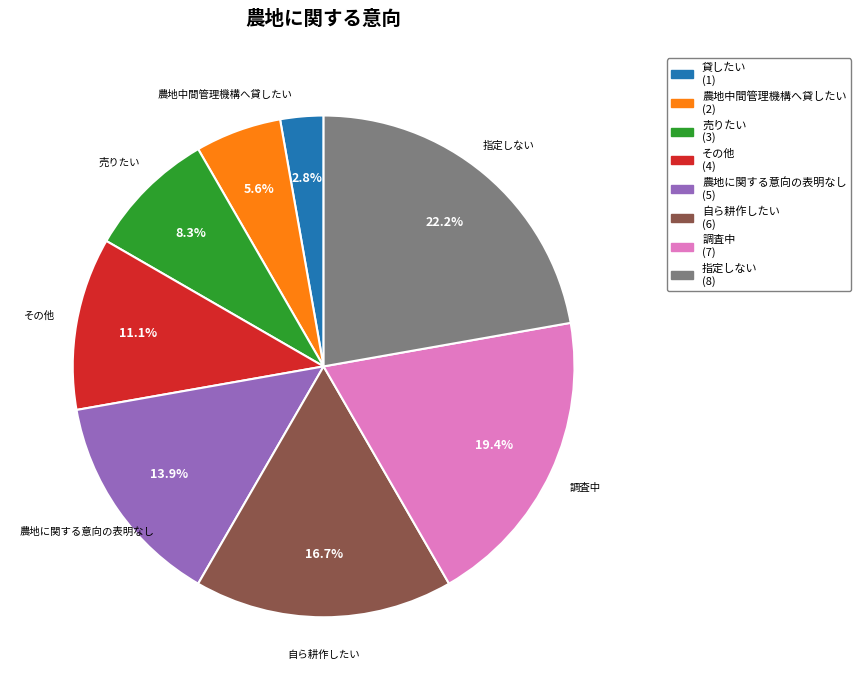

Is there a majority slice in this chart?

No